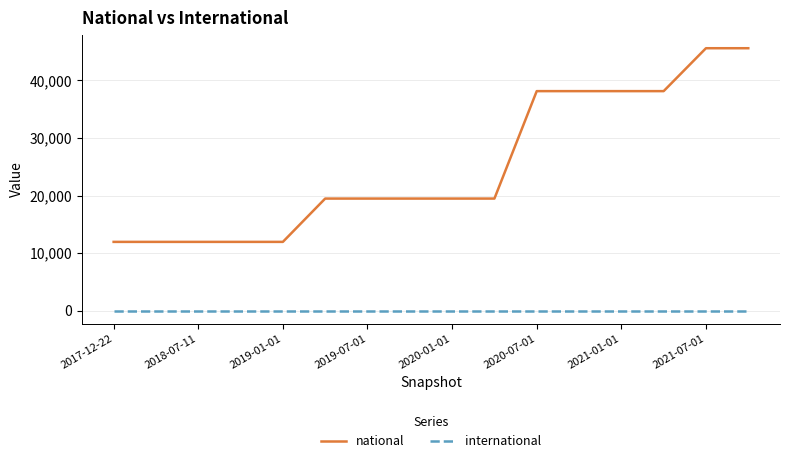

Which series has the widest spread of values?

national